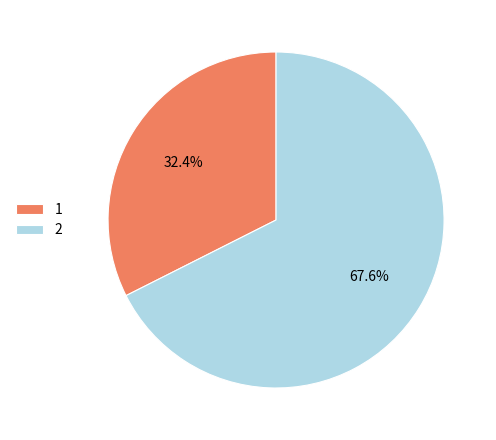

Is 1 the majority of the pie?

No